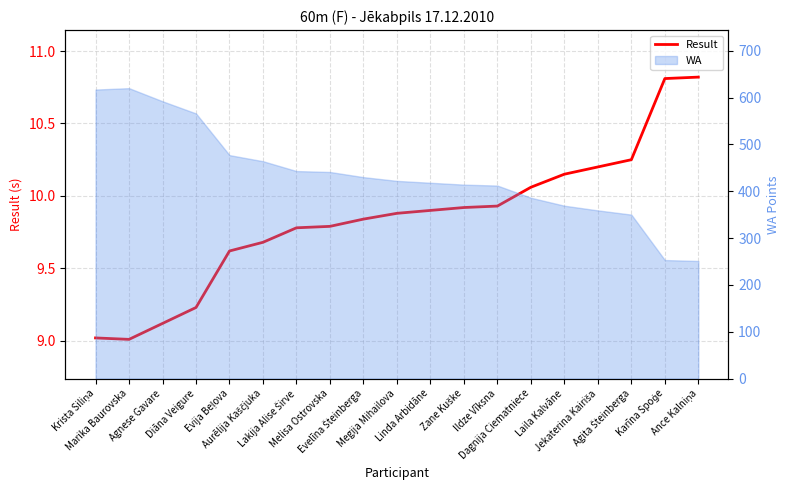

Reading right to left, what are all the values shown in this chart?

Ance Kalniņa=10.8	Karīna Spoģe=10.8	Agita Šteinberga=10.2	Jekaterina Kairiša=10.2	Laila Kalvāne=10.2	Dagnija Ciematniece=10.1	Ildze Vīksna=9.9	Zane Kuške=9.9	Linda Arbidāne=9.9	Megija Mihailova=9.9	Evelīna Šteinberga=9.8	Melisa Ostrovska=9.8	Lakija Alise Širve=9.8	Aurēlija Kaščjuka=9.7	Evija Beļova=9.6	Diāna Veigure=9.2	Agnese Gavare=9.1	Marika Baurovska=9.0	Krista Siliņa=9.0